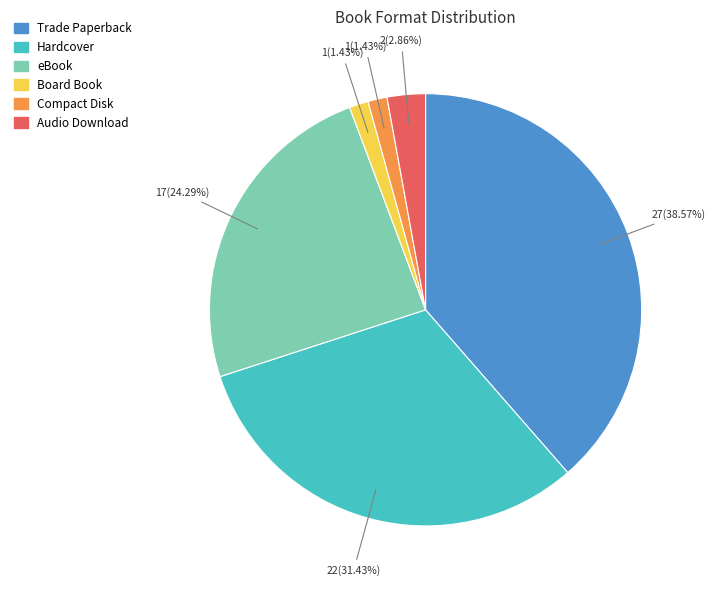

Count the number of slices in the pie.

6